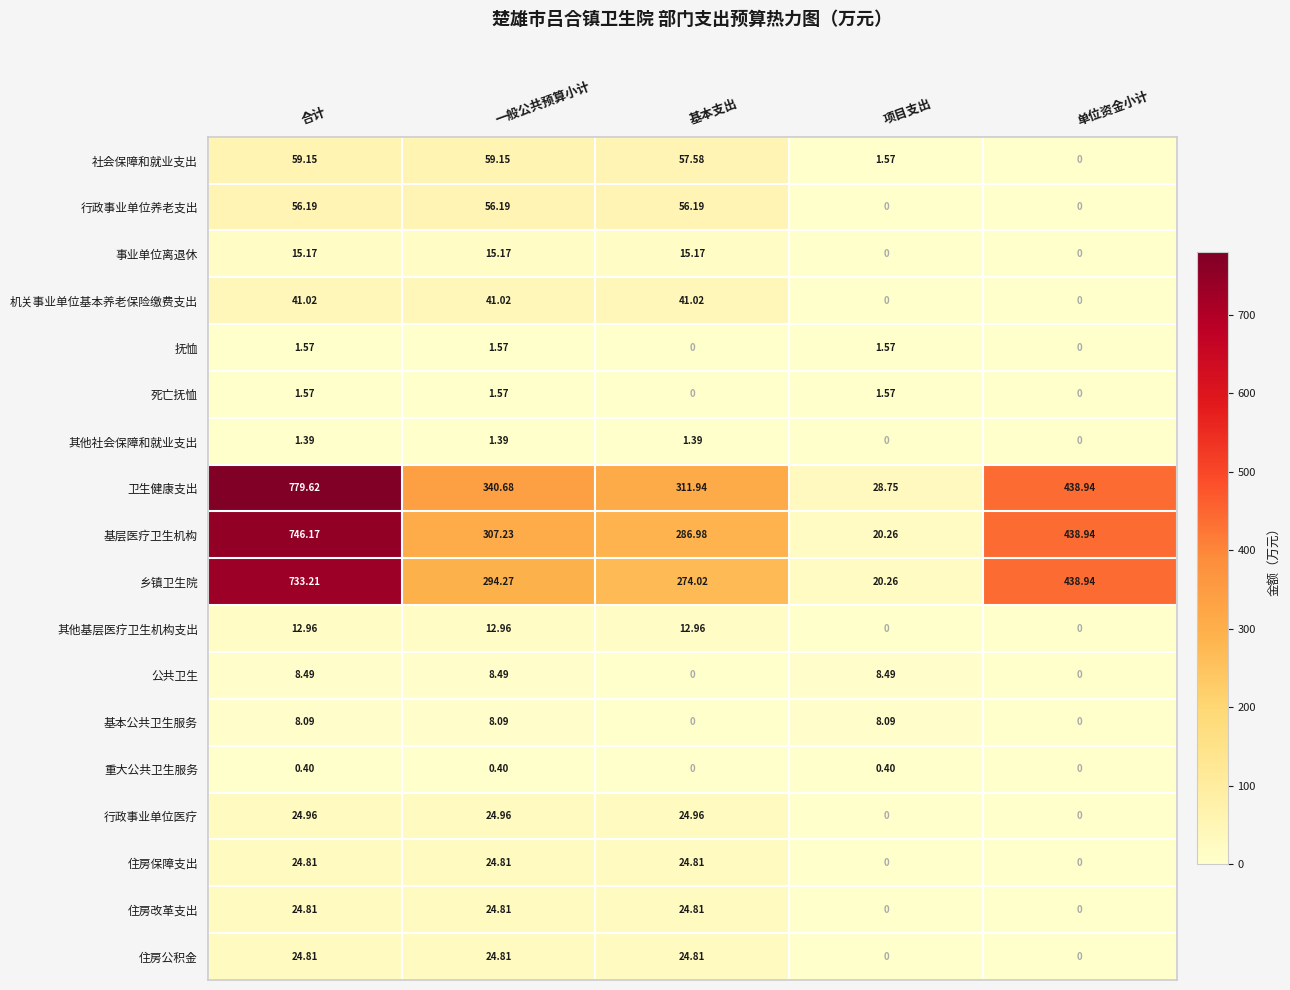

At which label does 其他基层医疗卫生机构支出 first exceed 12?

合计